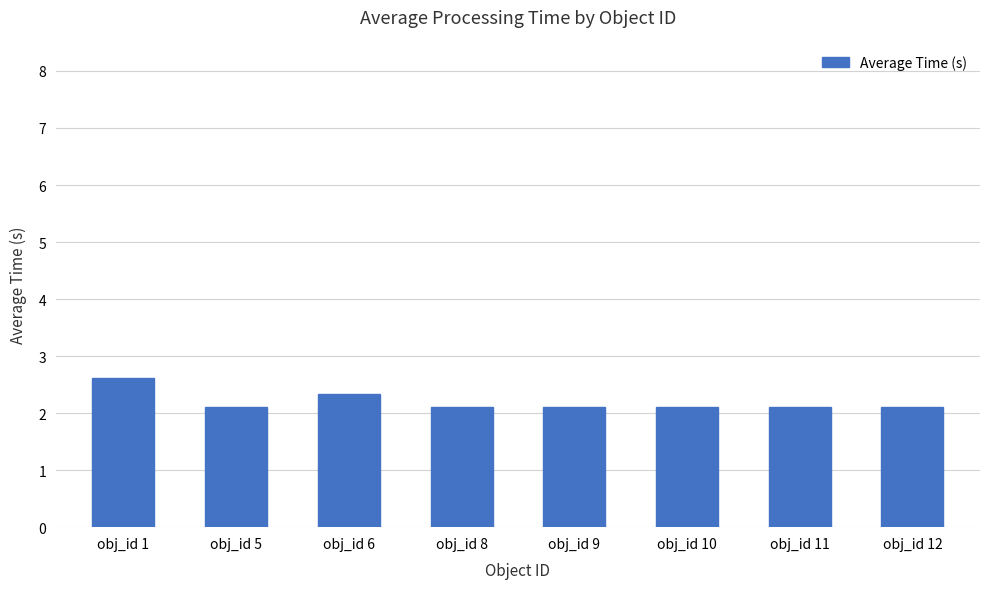

What is the value of the 2nd bar from the left?

2.1